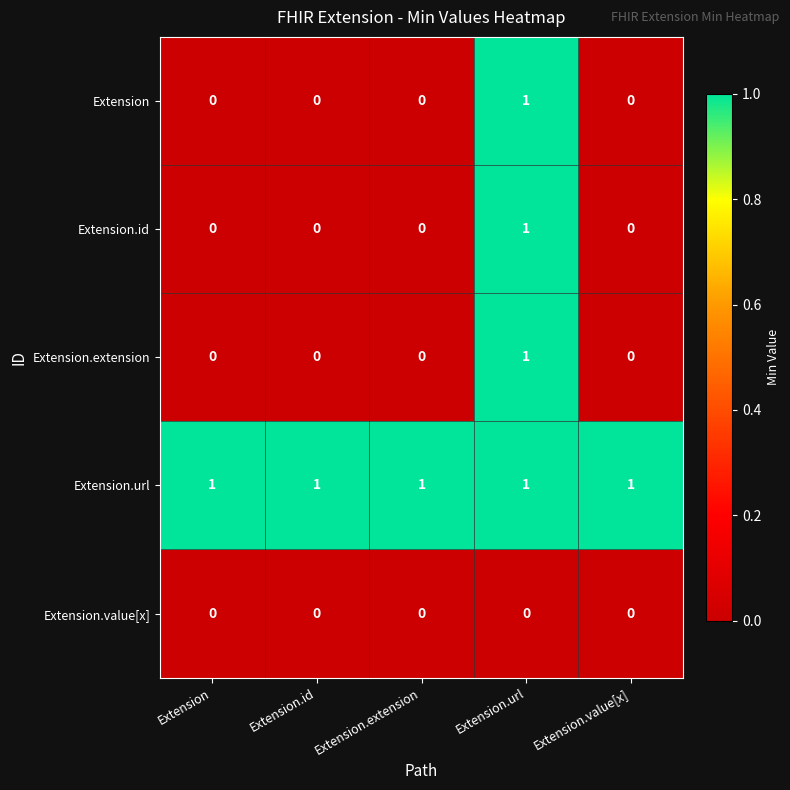

True or false: Extension.id has a value of 1 at Extension.id.

False